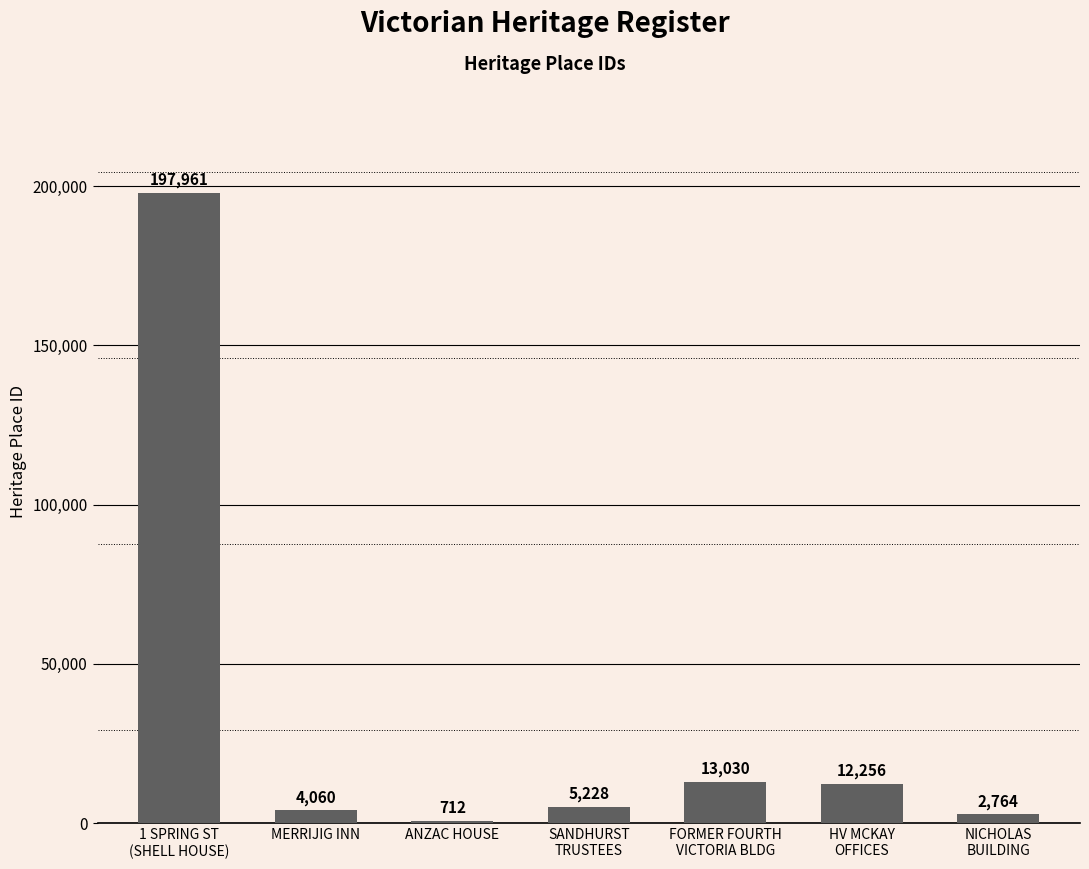

What is the greatest value displayed?

197961